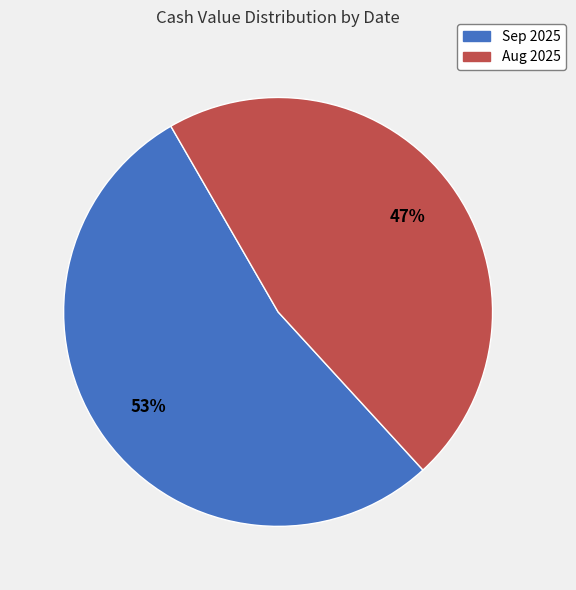

Is there any slice that represents more than half of the pie?

Yes